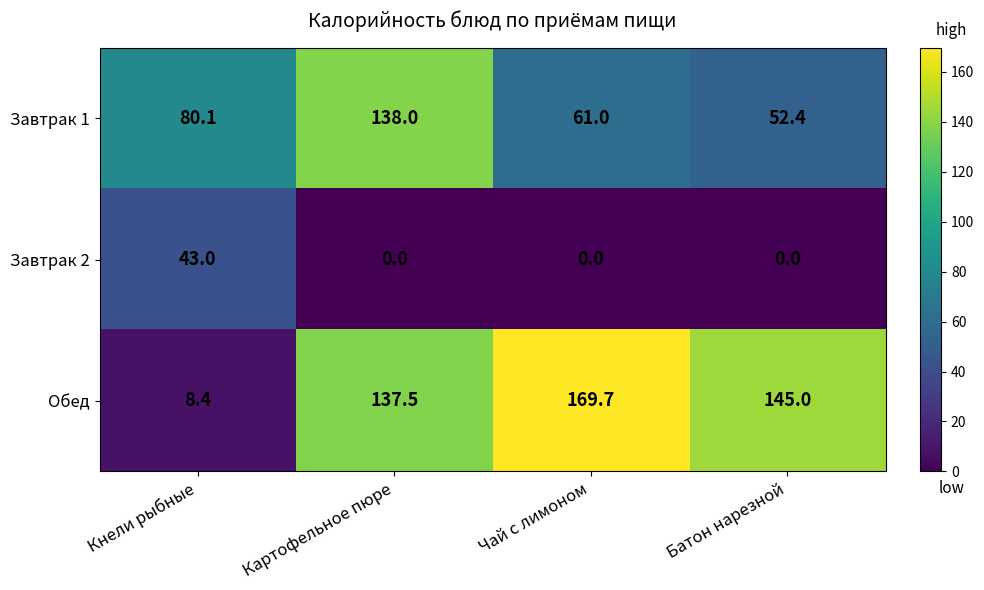

Which series has the largest range (max minus min)?

Обед